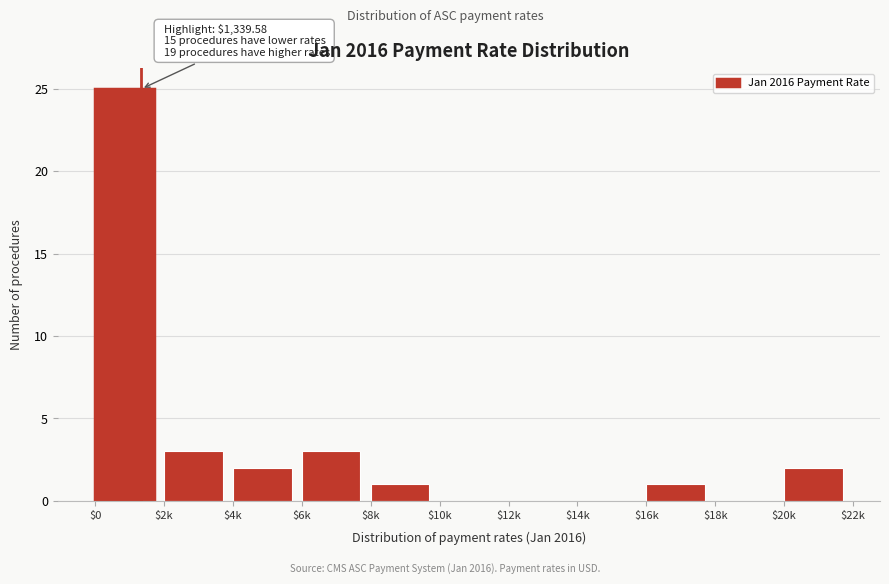

What is the greatest value displayed?

25